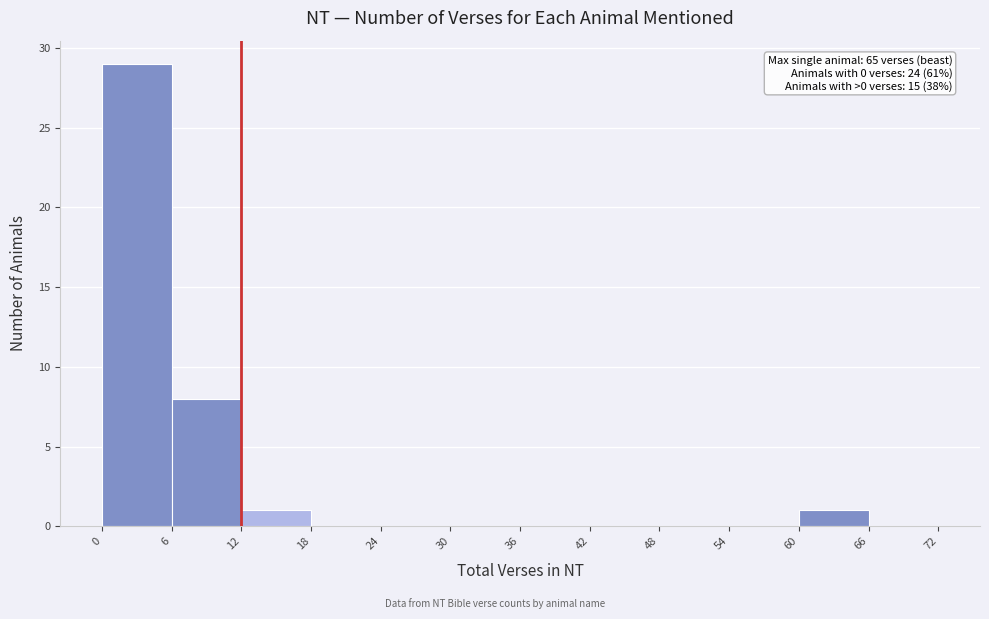

Over which range of the x-axis is the bar tallest?

0 to 6